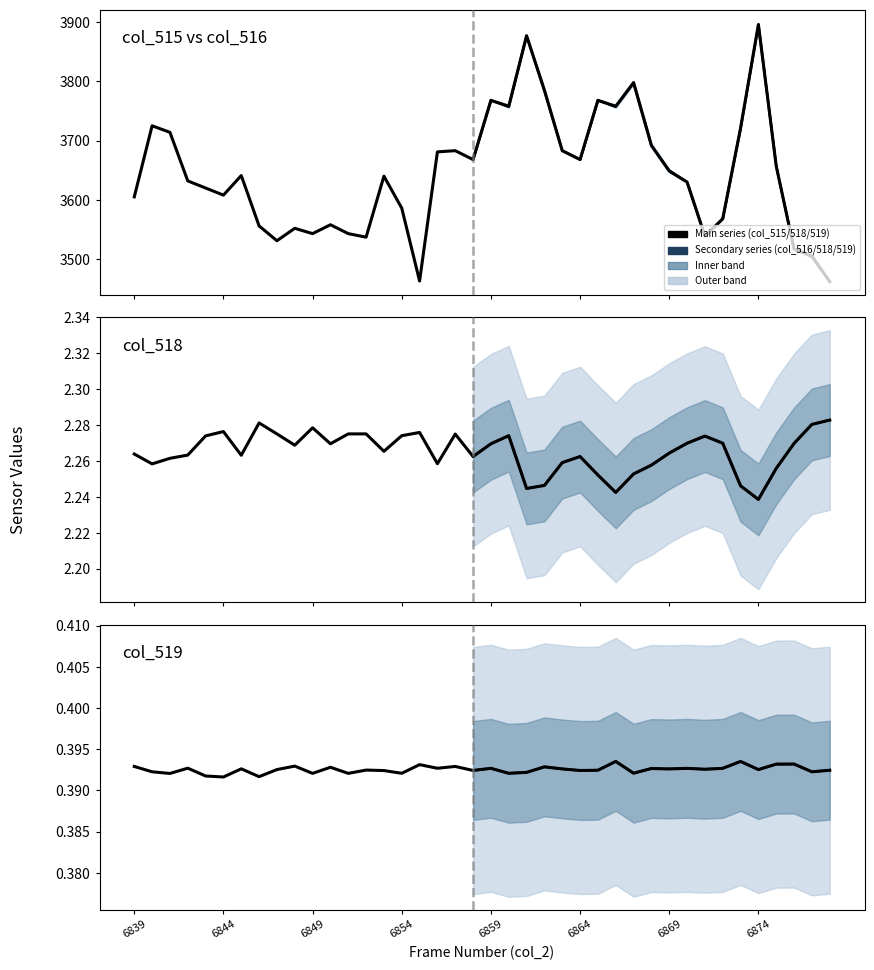

True or false: col_515 has a value of 3668.0 at 6864.

True